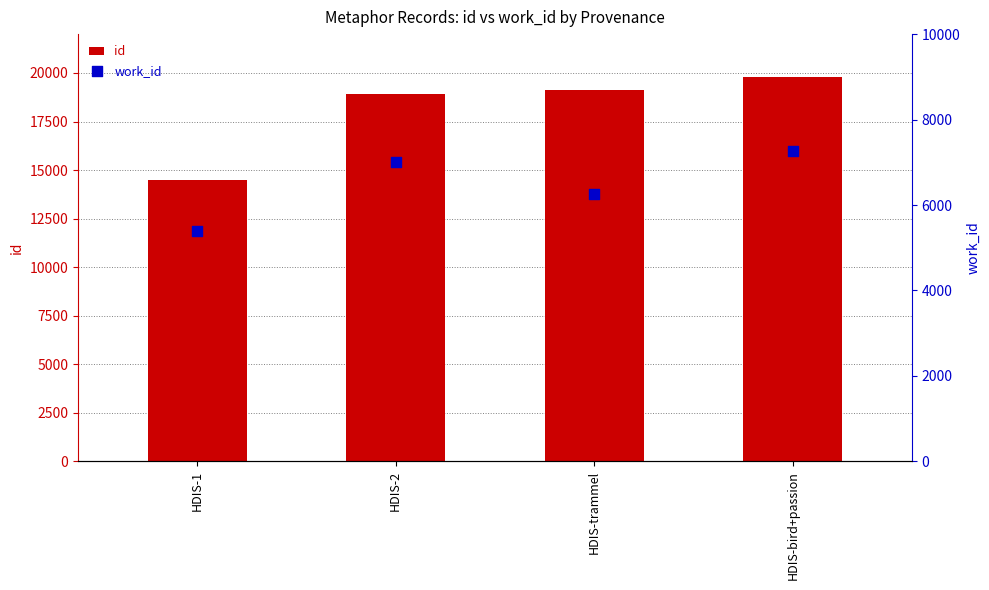

At which category is the sum across all series the highest?

HDIS-bird+passion